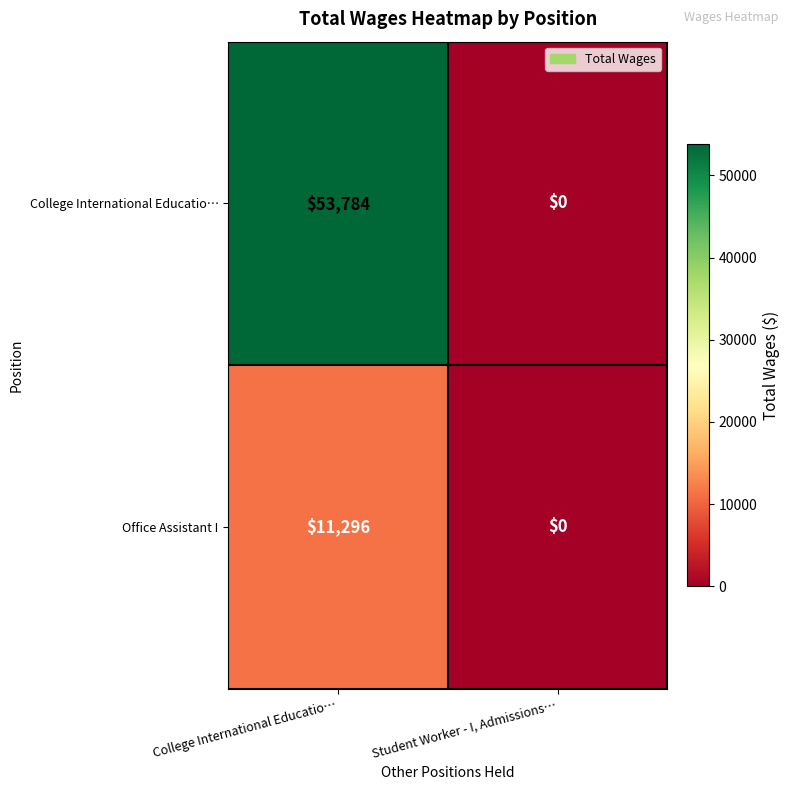

At which category does the chart reach its peak across all series?

College International Educatio…